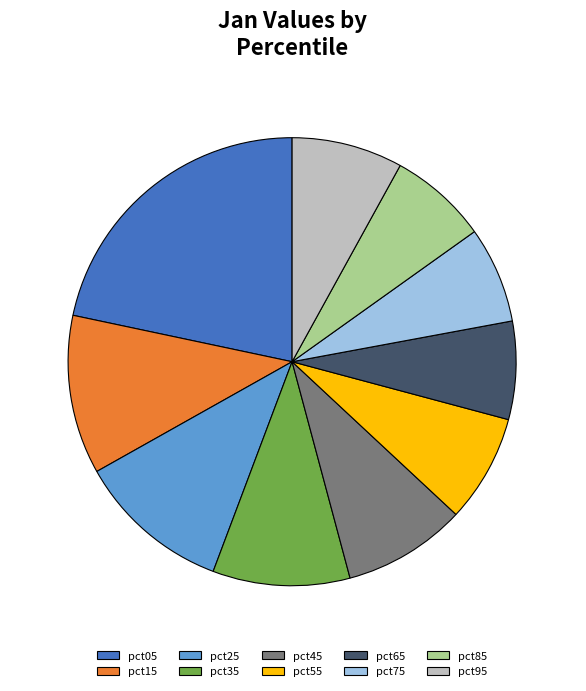

Between pct35 and pct95, which is larger?

pct35